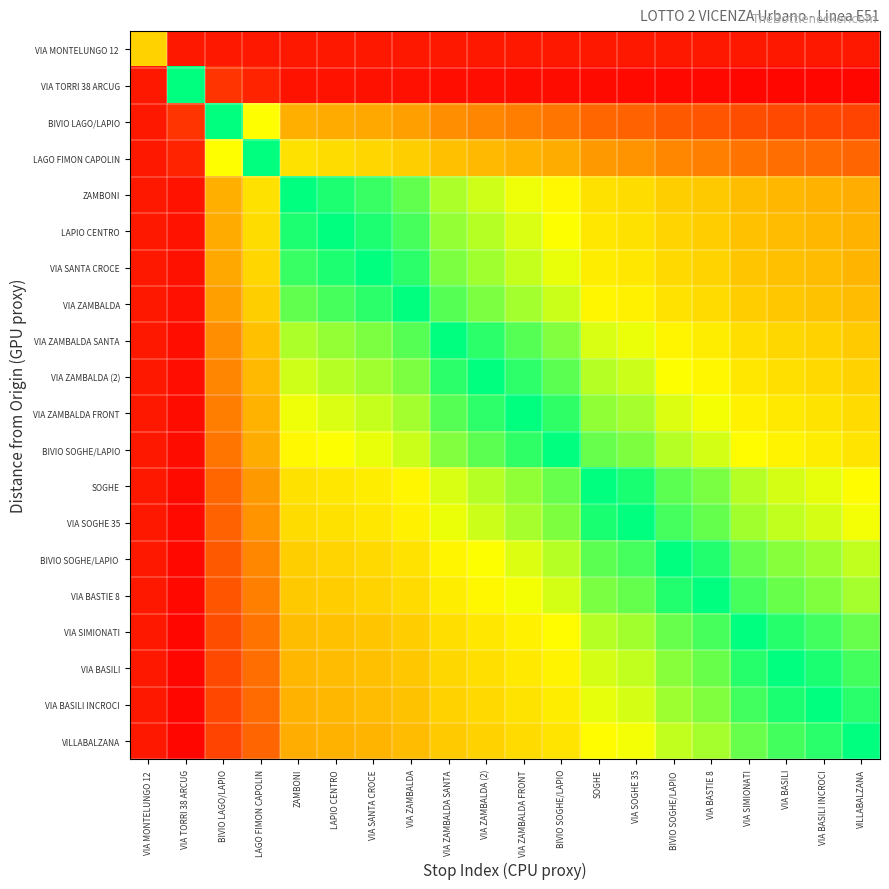

How many data points does each series have?

20